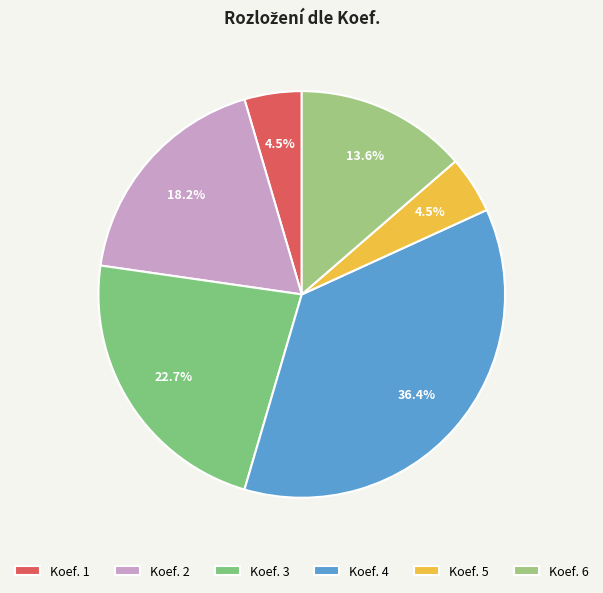

How many segments does this pie chart have?

6